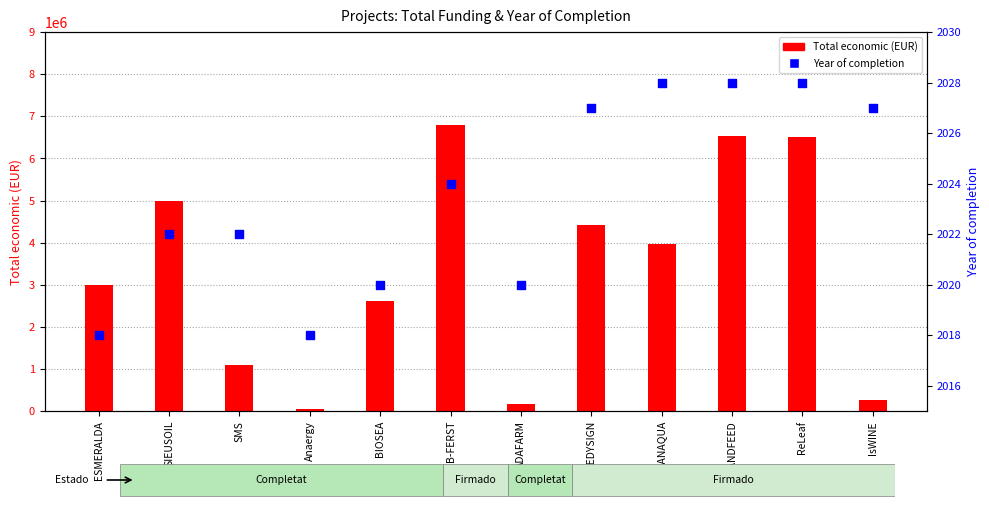

Which series reaches the maximum Y coordinate?

Total economic (EUR)